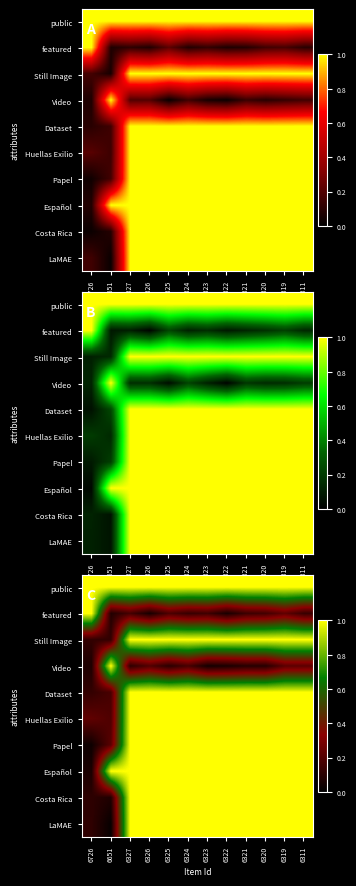

At which category does the chart reach its peak across all series?

6726